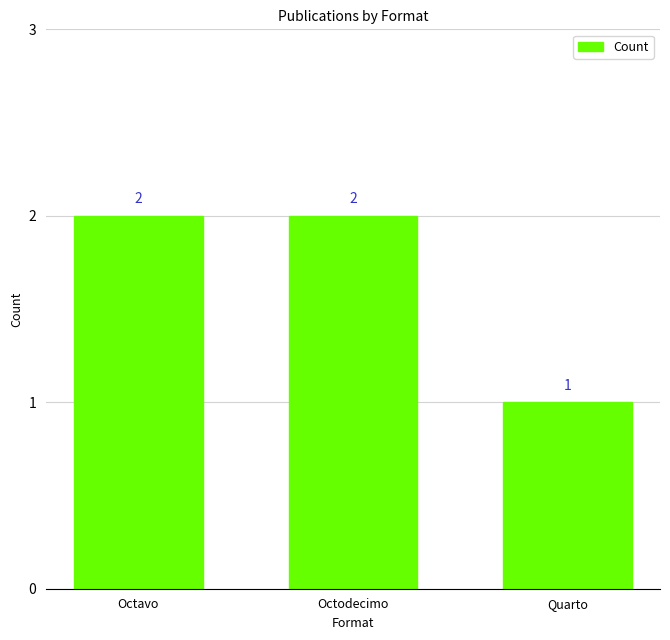

What is the average value?

2